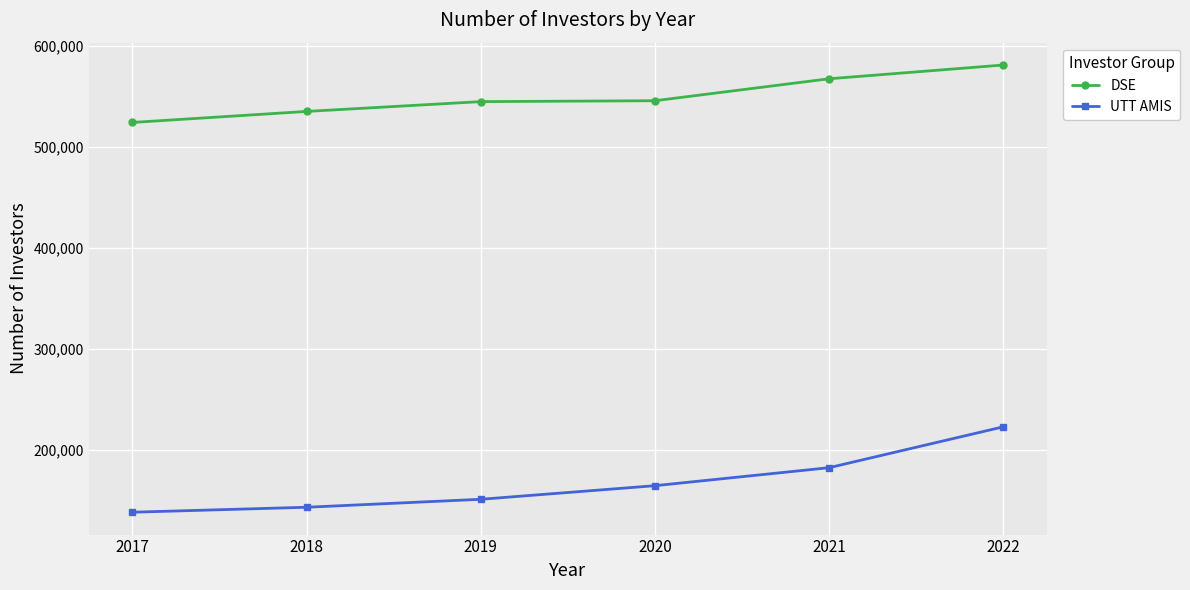

What is the value of the UTT AMIS point at the 2nd from the left?

143204